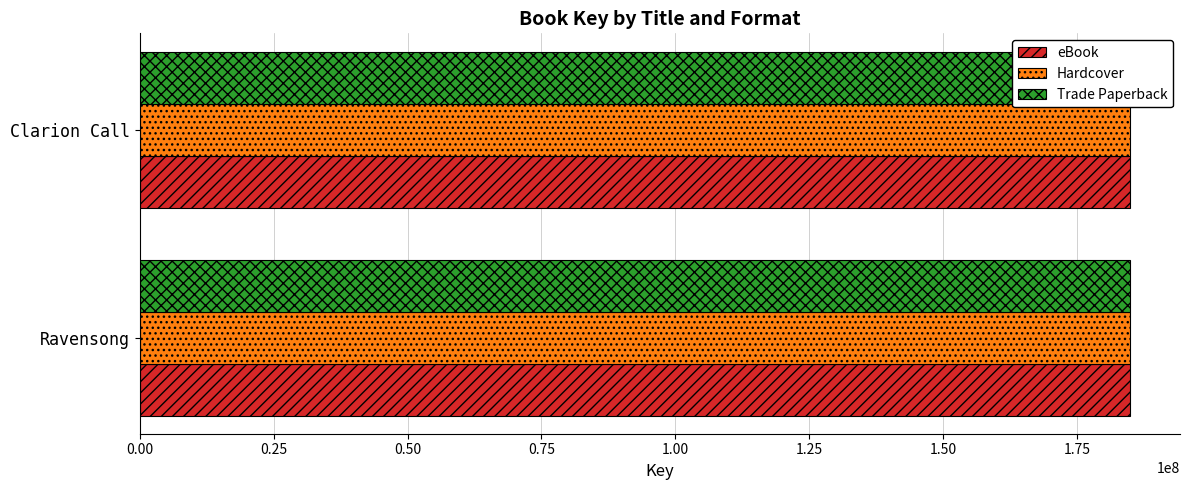

What is the greatest value displayed?

184954535